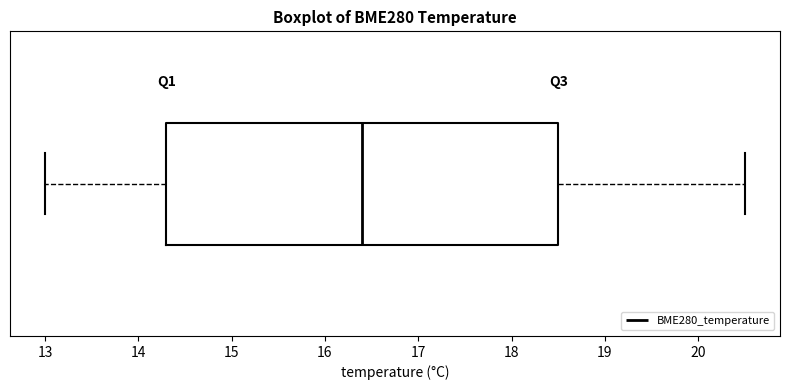

Transcribe this box plot: give where the median line is, the range the box spans, and where the two whiskers end, as read against the x-axis. The values are not printed on the chart, so give them approximately, as read against the axis.

median 16.4, box 14.3 to 18.5, whiskers 13.0 to 20.5